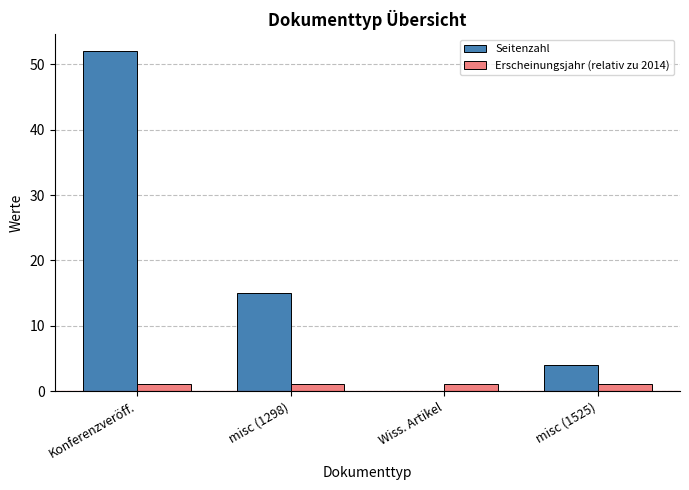

How many groups of bars are there?

4